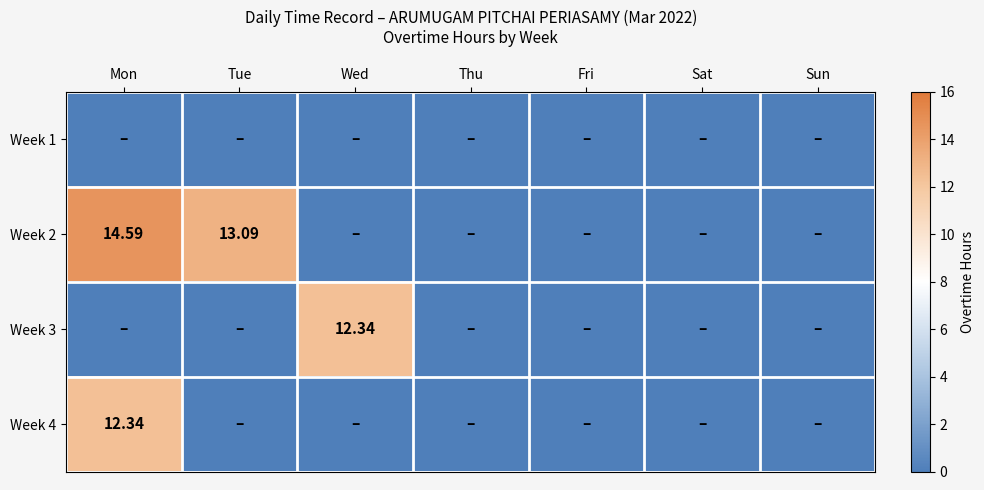

The Week 2 series shows 0.0 at Sat. True or false?

True